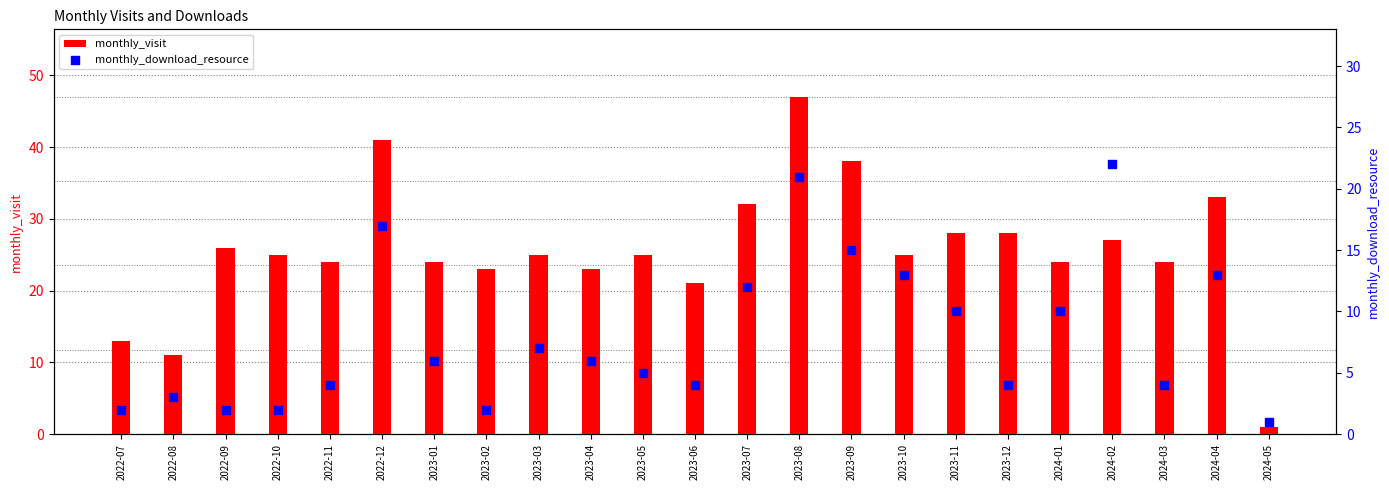

What is the total value across all series at 2024-01?

34